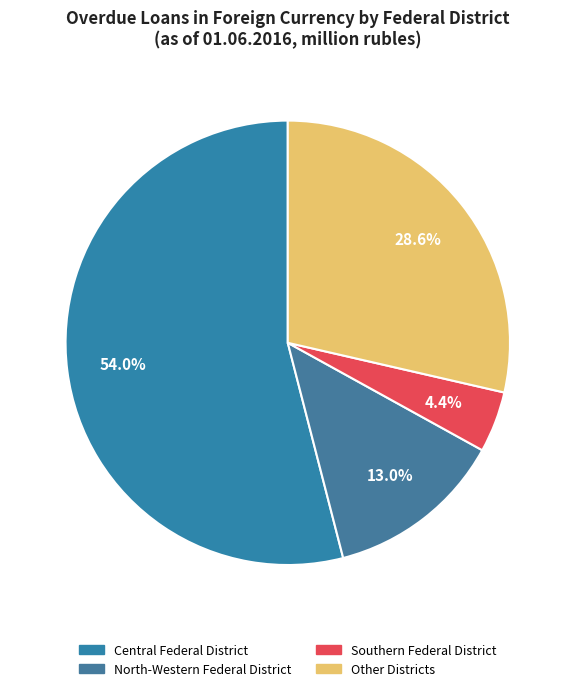

How many slices are in this pie chart?

4